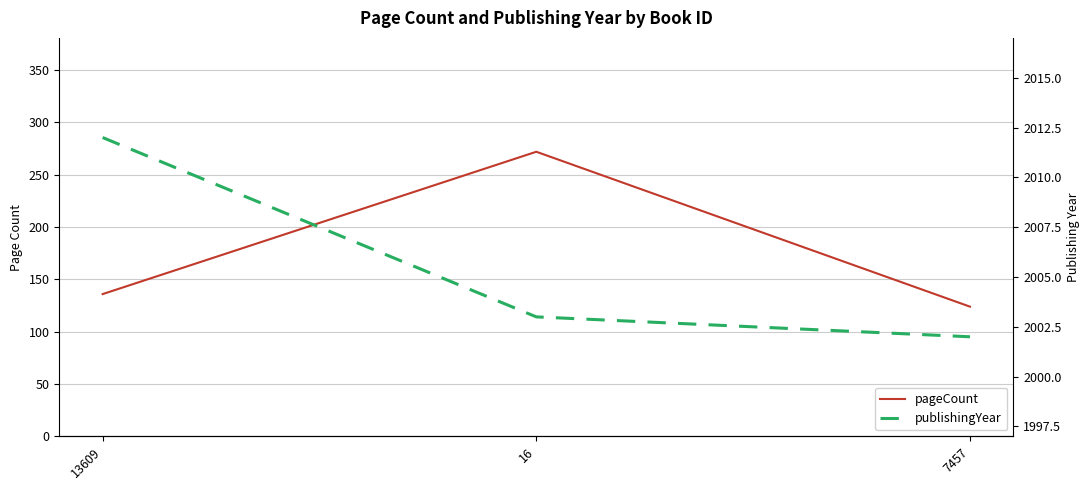

Reading right to left, extract all data points from this chart.

pageCount: 7457=124	16=272	13609=136
publishingYear: 7457=2002	16=2003	13609=2012